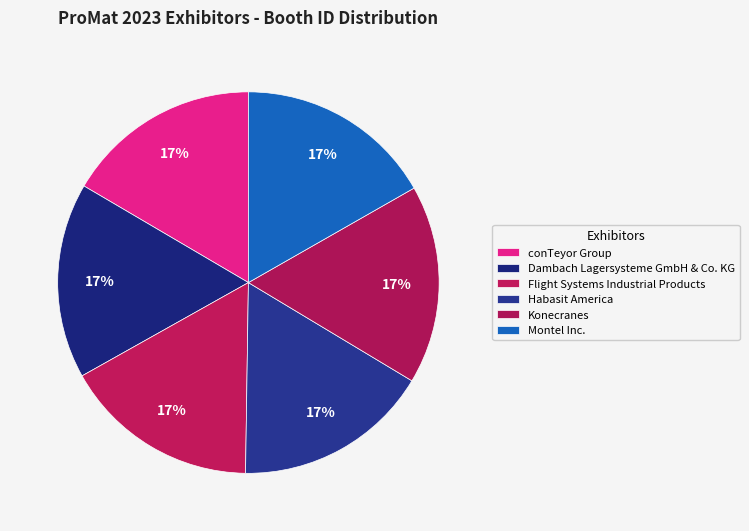

Between Habasit America and Konecranes, which is larger?

Konecranes